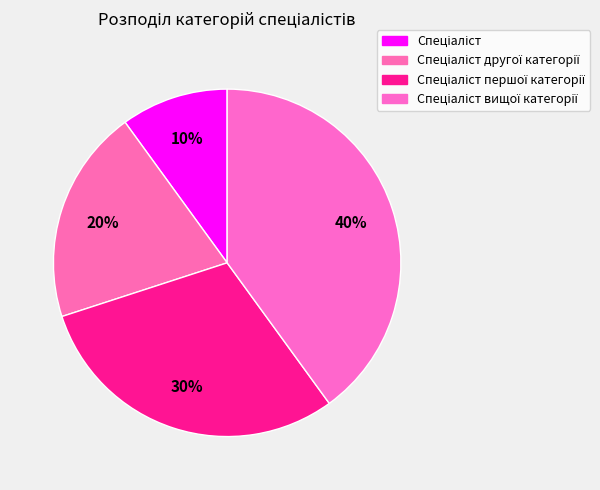

What is the ratio of the value at Спеціаліст to the value at Спеціаліст першої категорії?

0.3